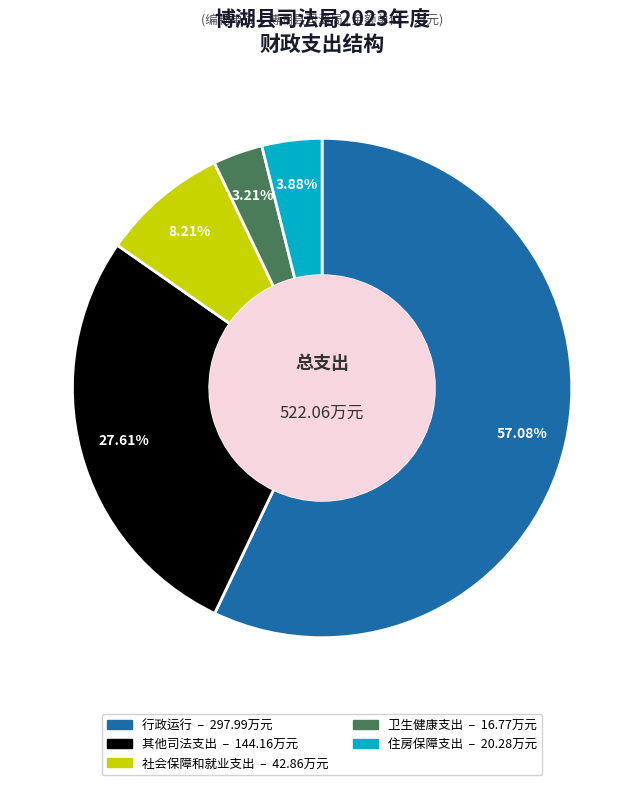

Does 行政运行 account for over 50% of the chart?

Yes